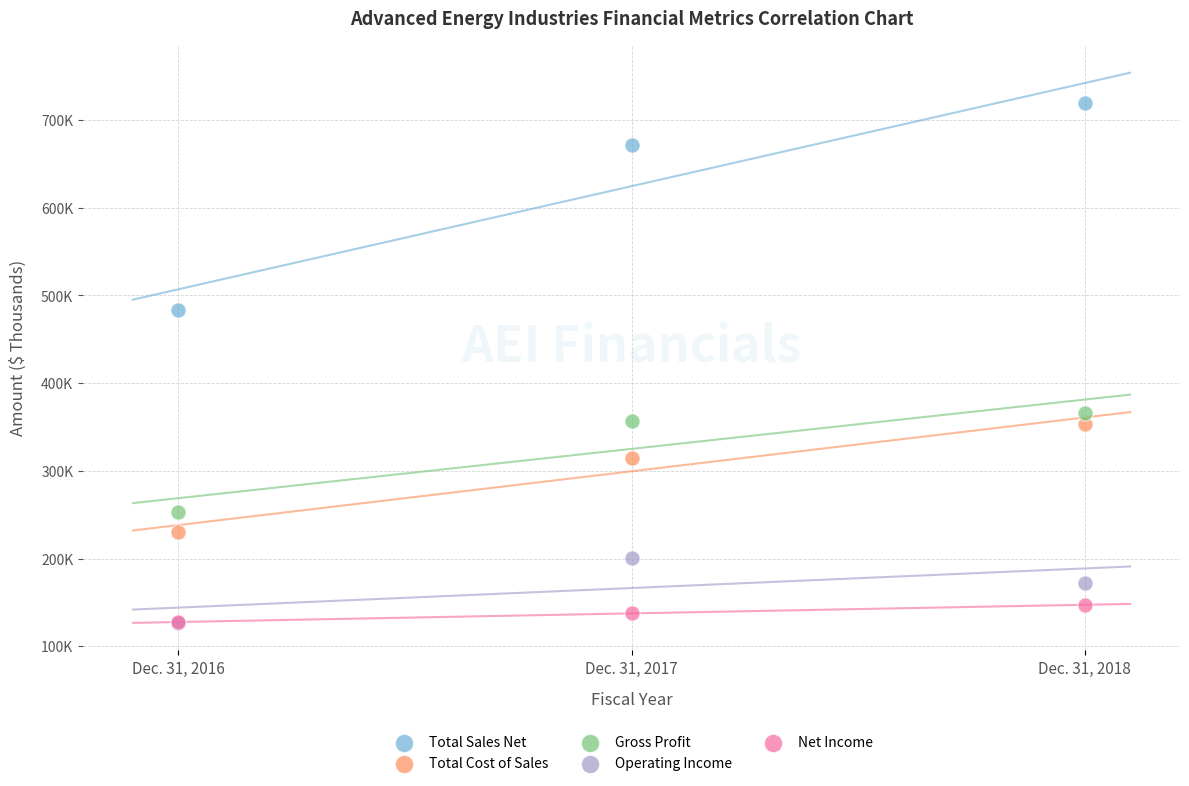

What are all the series names shown in the legend?

Total Sales Net, Total Cost of Sales, Gross Profit, Operating Income, Net Income